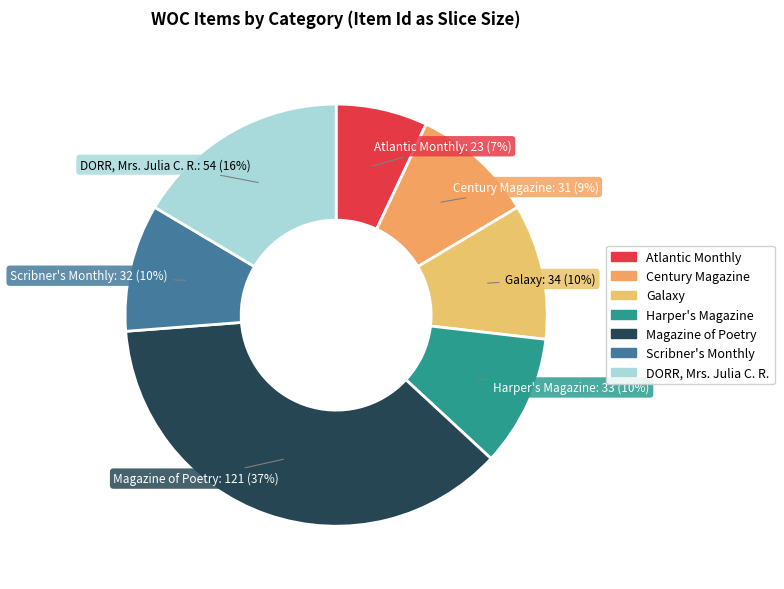

To the nearest percent, what is the average slice percentage?

14%